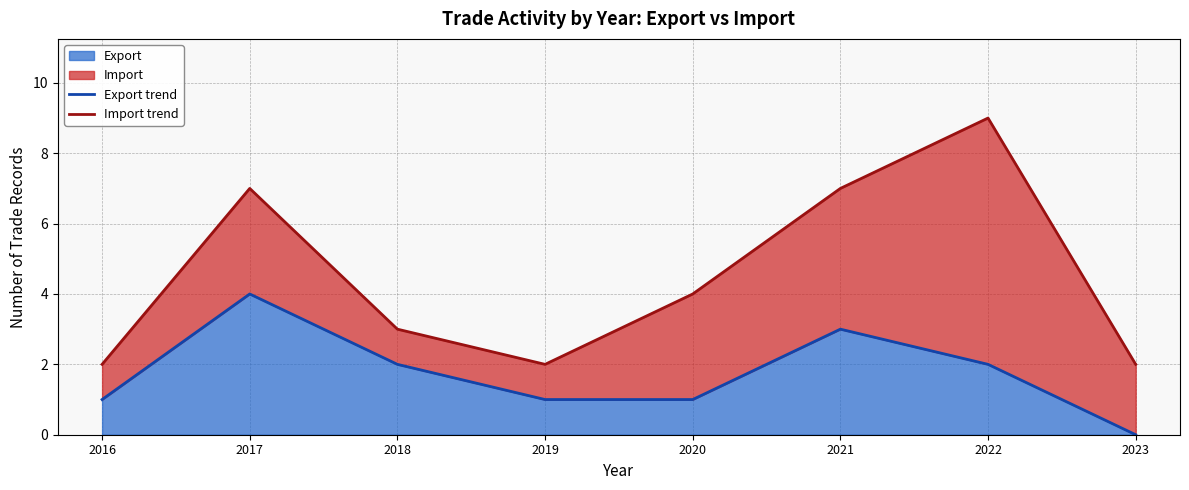

The Import trend series shows 2 at 2023. True or false?

True